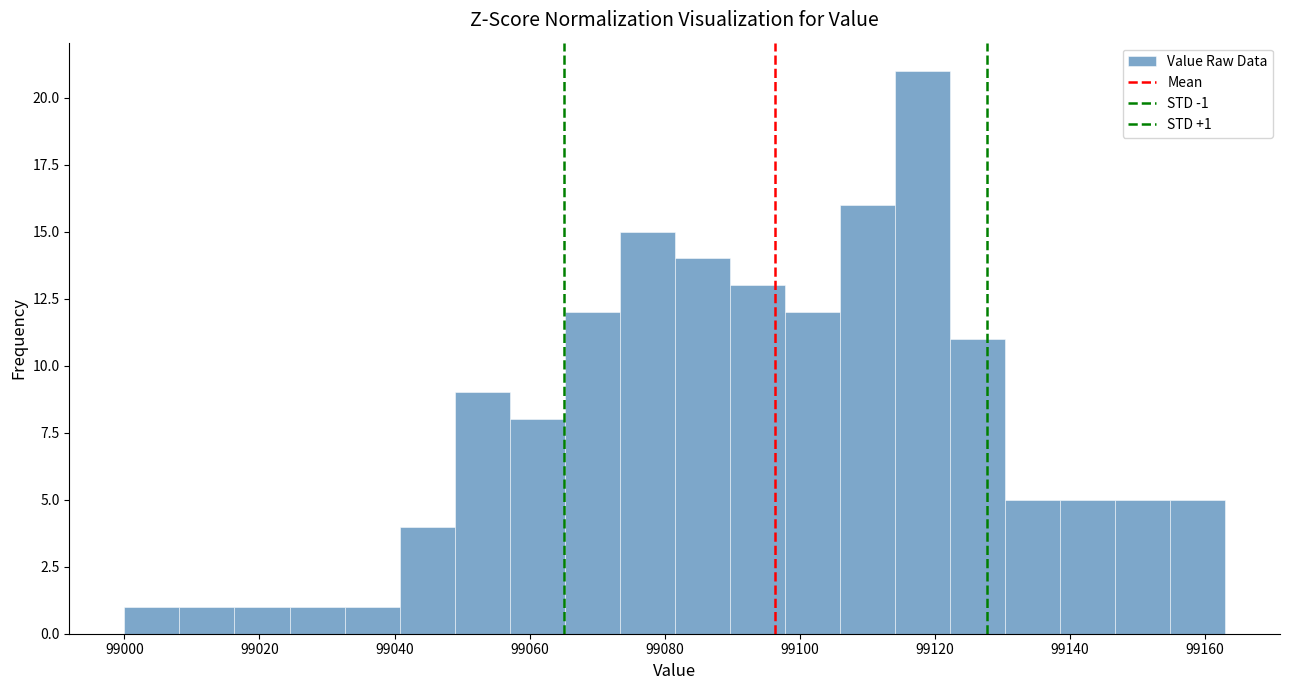

Which range on the x-axis has the tallest bar?

99114 to 99122